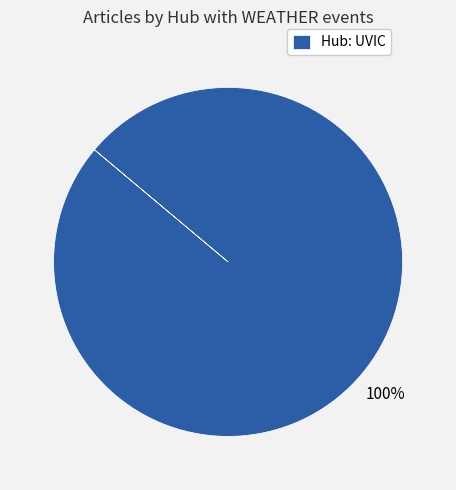

True or false: Hub: UVIC accounts for 100% of the total.

True